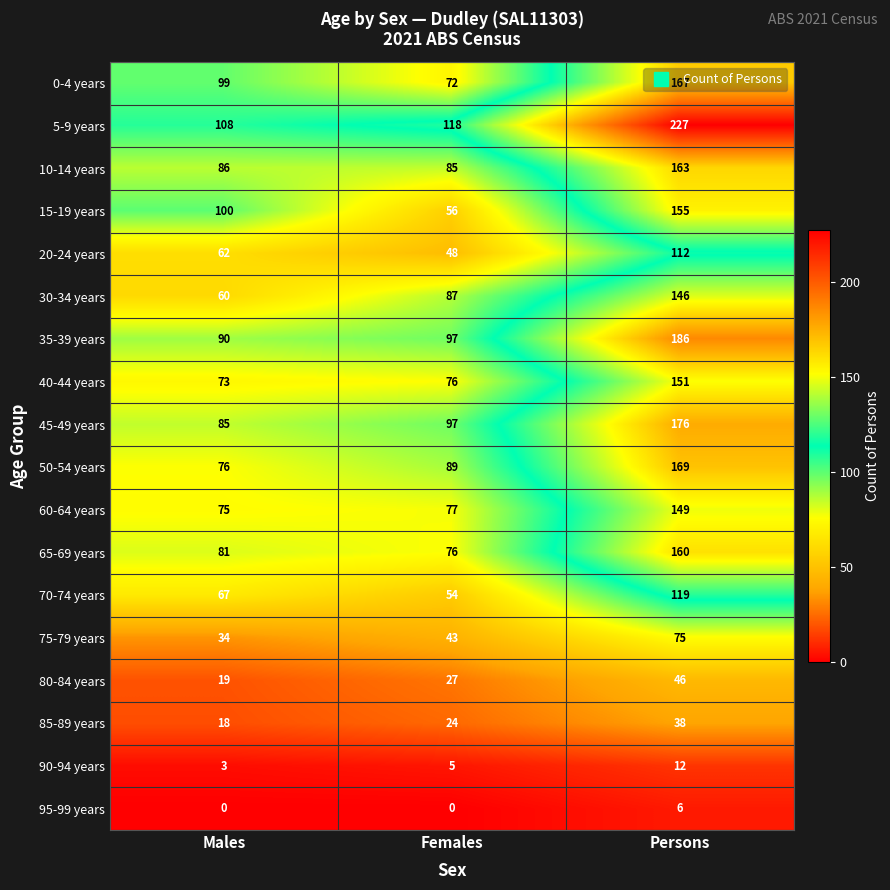

Rank the series at Persons from highest to lowest value.

5-9 years, 35-39 years, 45-49 years, 50-54 years, 0-4 years, 10-14 years, 65-69 years, 15-19 years, 40-44 years, 60-64 years, 30-34 years, 70-74 years, 20-24 years, 75-79 years, 80-84 years, 85-89 years, 90-94 years, 95-99 years